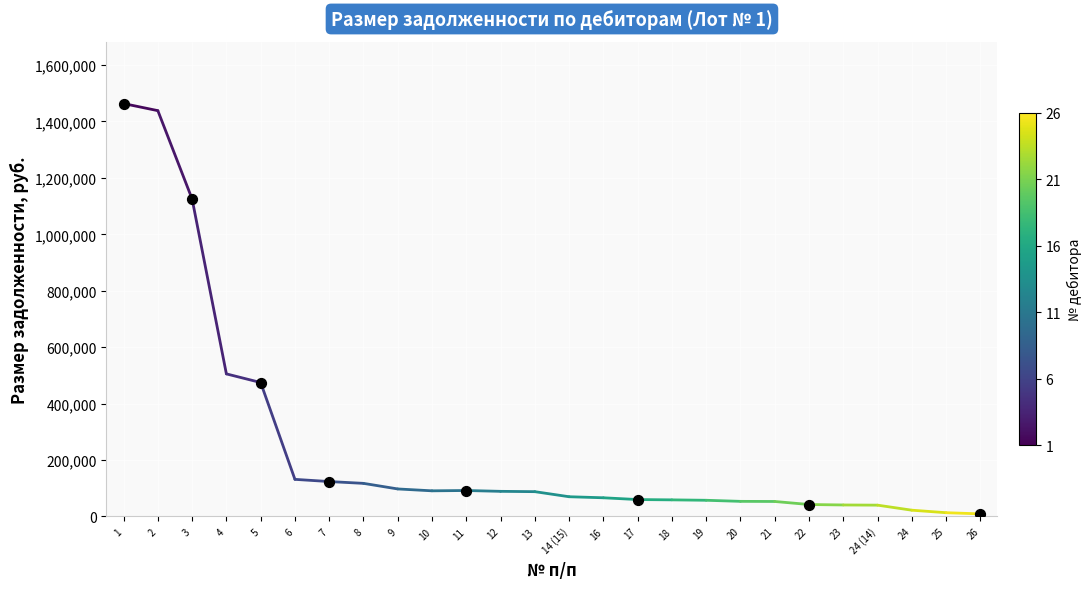

What is the change in value from 12 to 18?

-30210.9